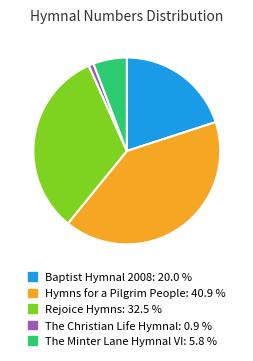

Does any single category account for the majority?

No